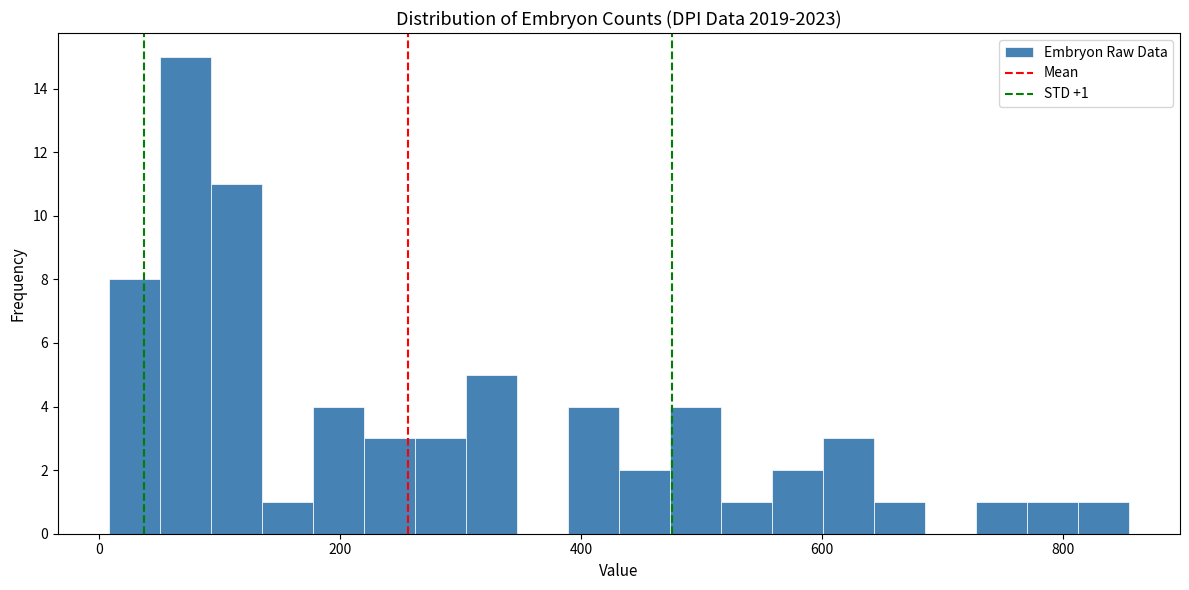

Read against the x-axis, roughly where is the centre of the tallest bar?

80